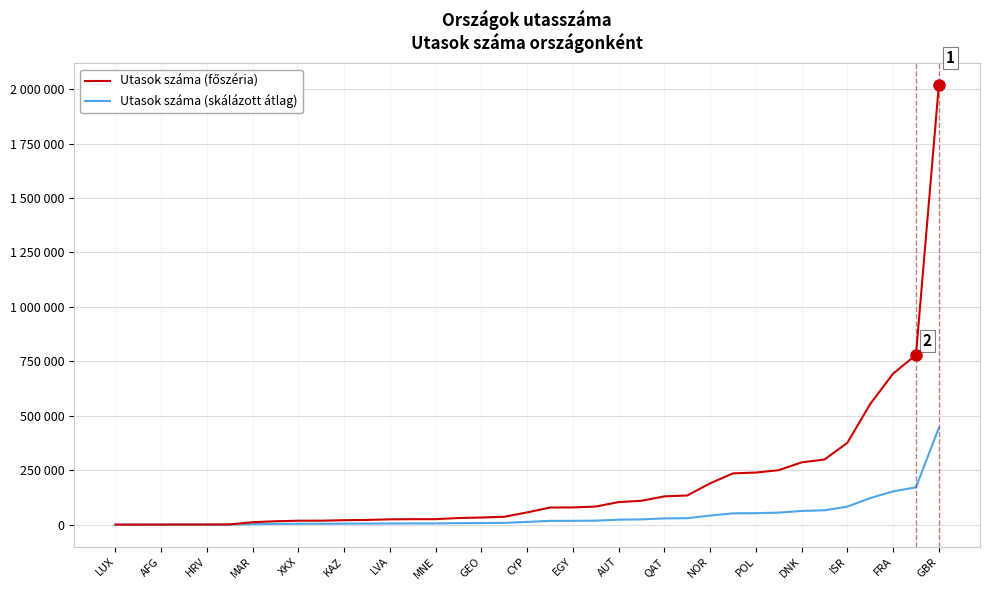

Where is Utasok száma (főszéria) nearest to the value 1008954?

35